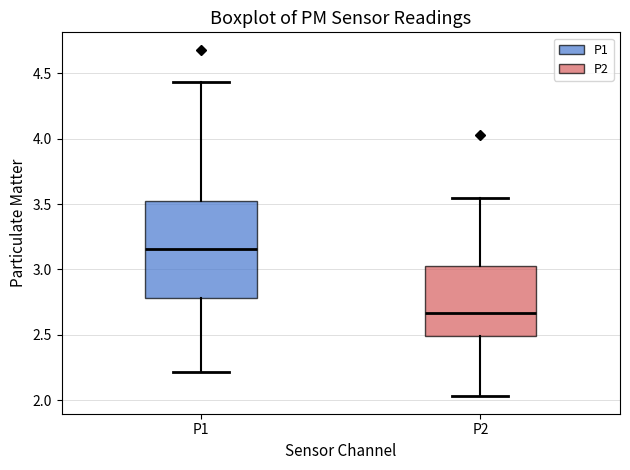

Comparing the boxes themselves (not the whiskers), which one is the tallest?

P1